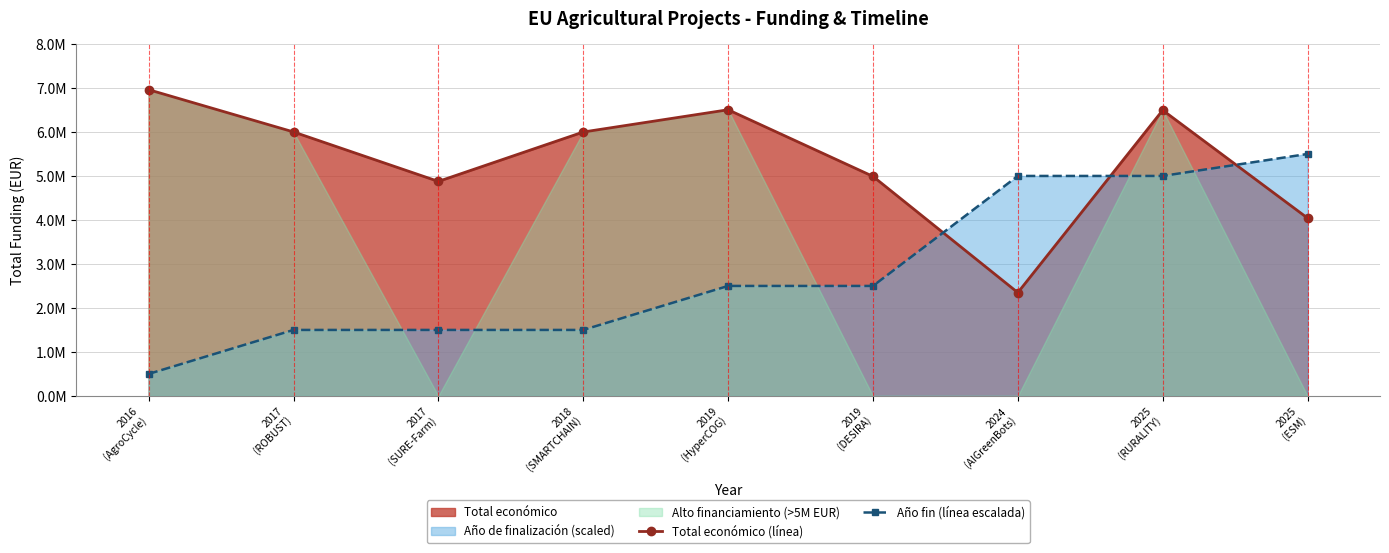

What is the difference between the Total económico (línea) values at 2017
(ROBUST) and 2019
(DESIRA)?

1009806